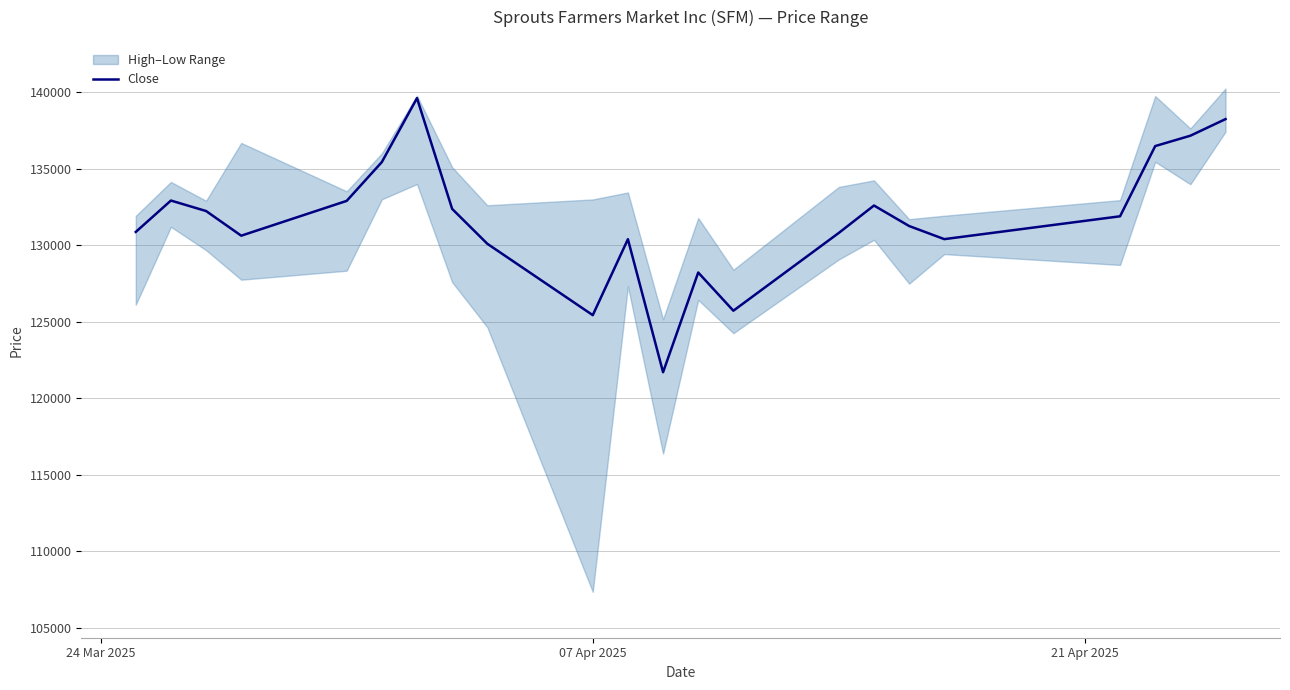

What is the lowest value of the Close series?

121699